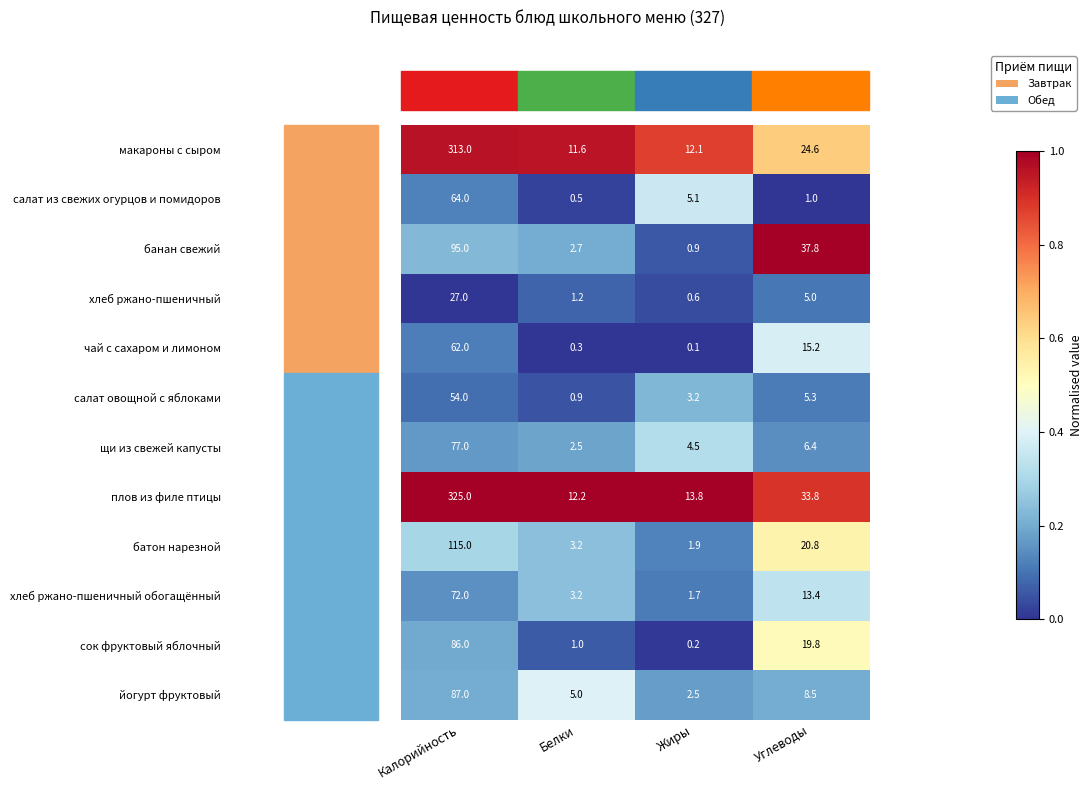

Which series has the largest total across all categories?

плов из филе птицы